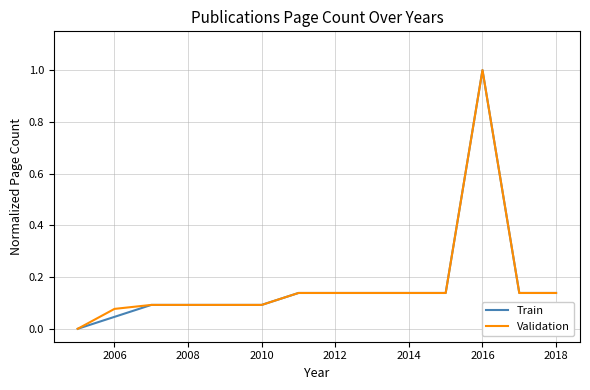

What is the average value of the Validation series?

0.2